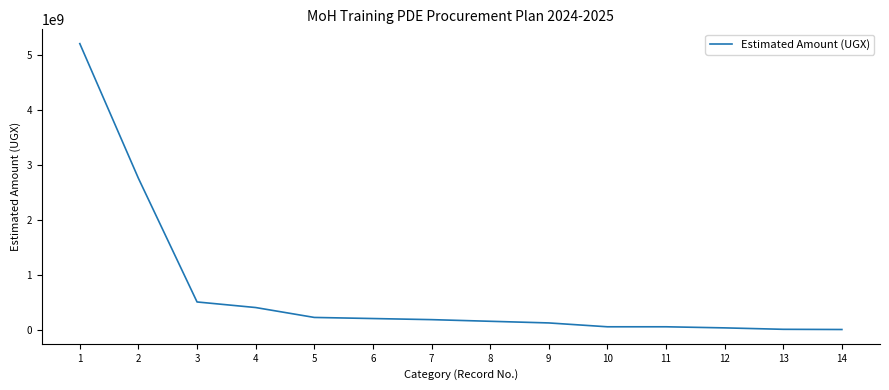

What is the sum of all values?

9856168600